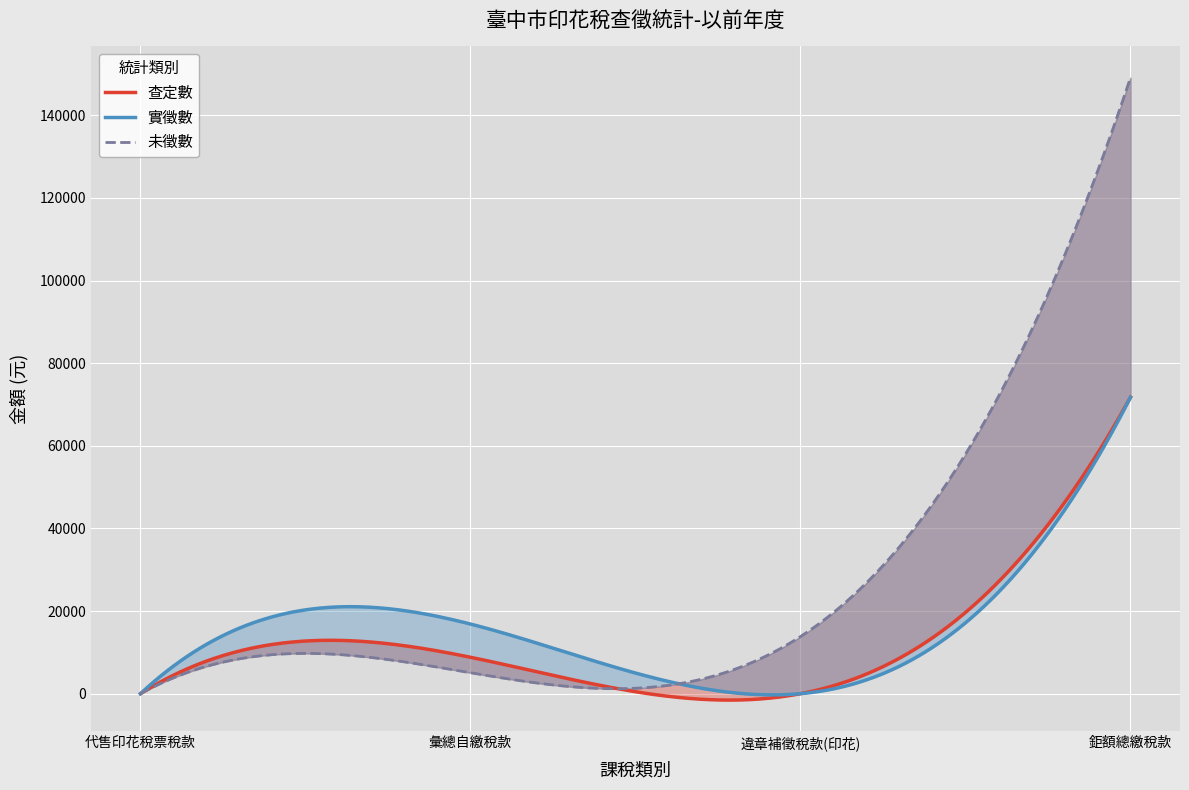

True or false: 實徵數 has a value of 0 at 代售印花稅票稅款.

True